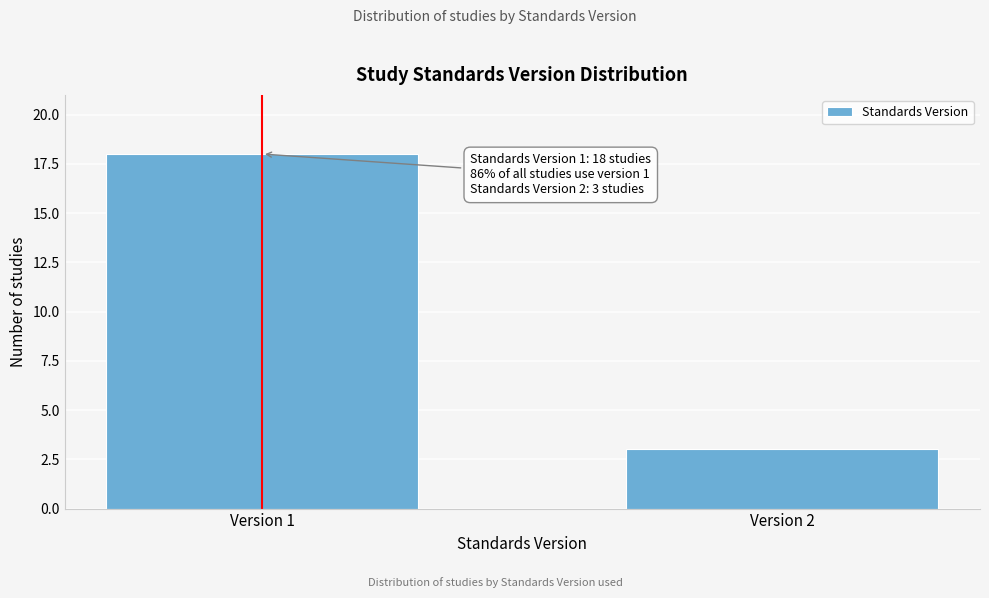

Reading right to left, what are all the values shown in this chart?

Version 2=3	Version 1=18